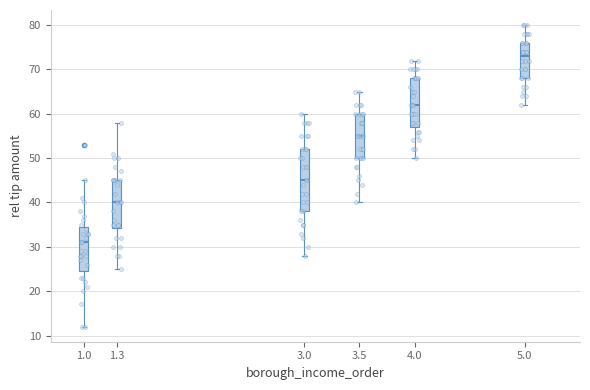

Which box is the tallest, from its lower edge to its upper edge?

3.0